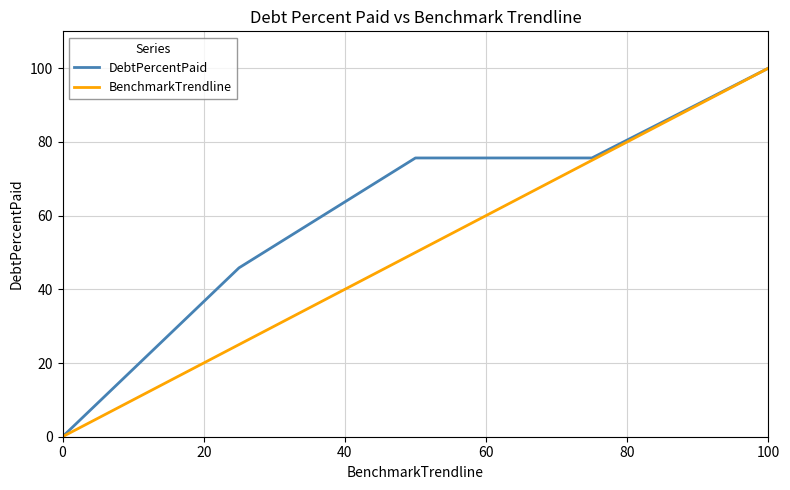

How many values in BenchmarkTrendline are above zero?

4